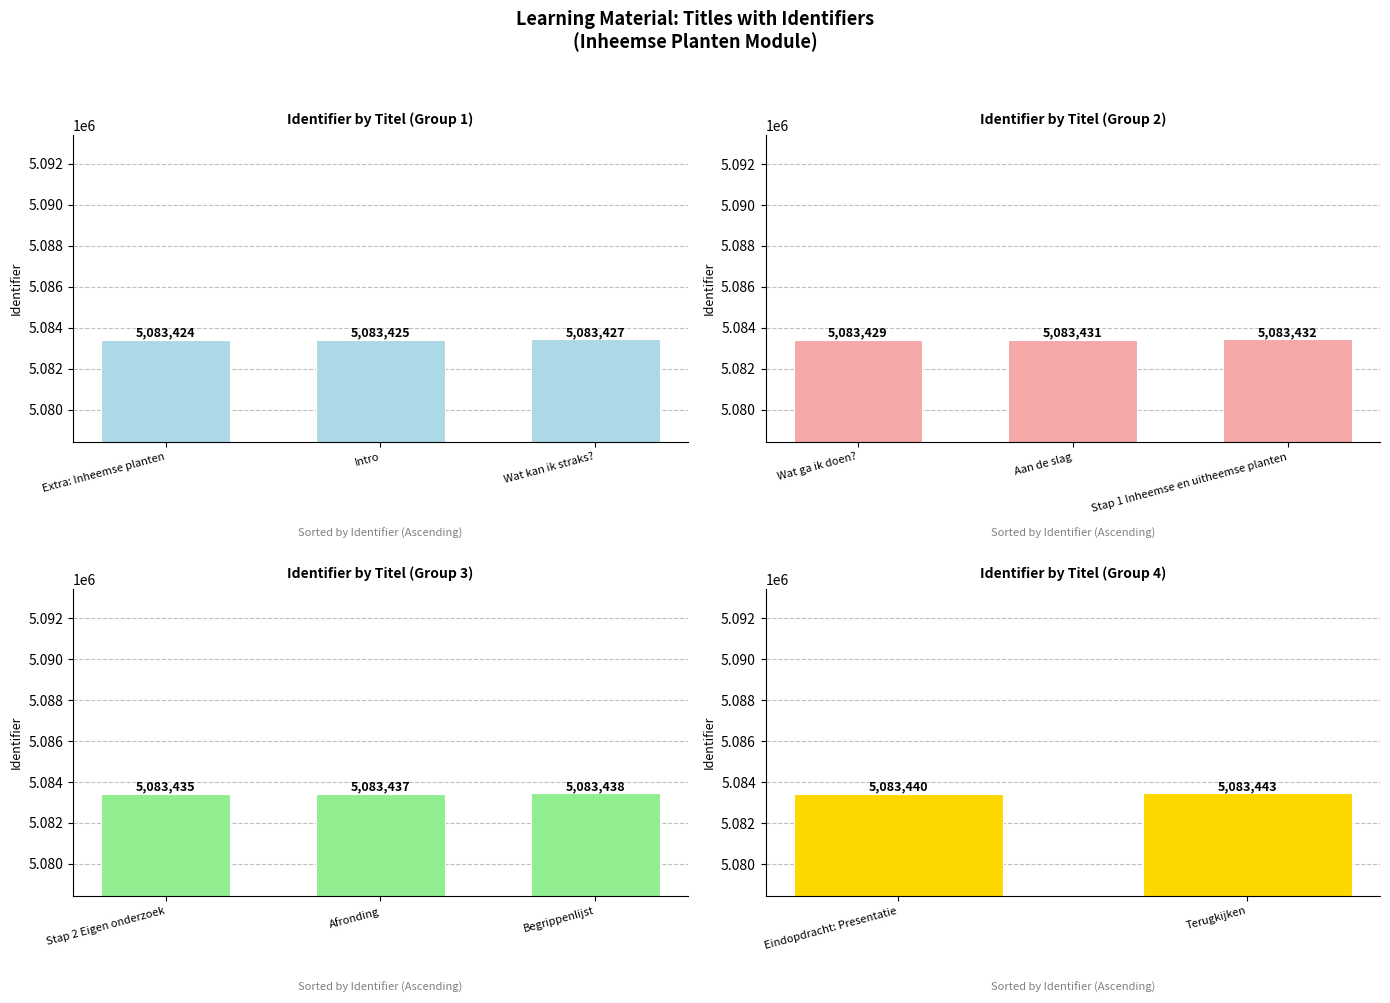

At which label is the value closest to 5083433?

Stap 1 Inheemse en uitheemse planten